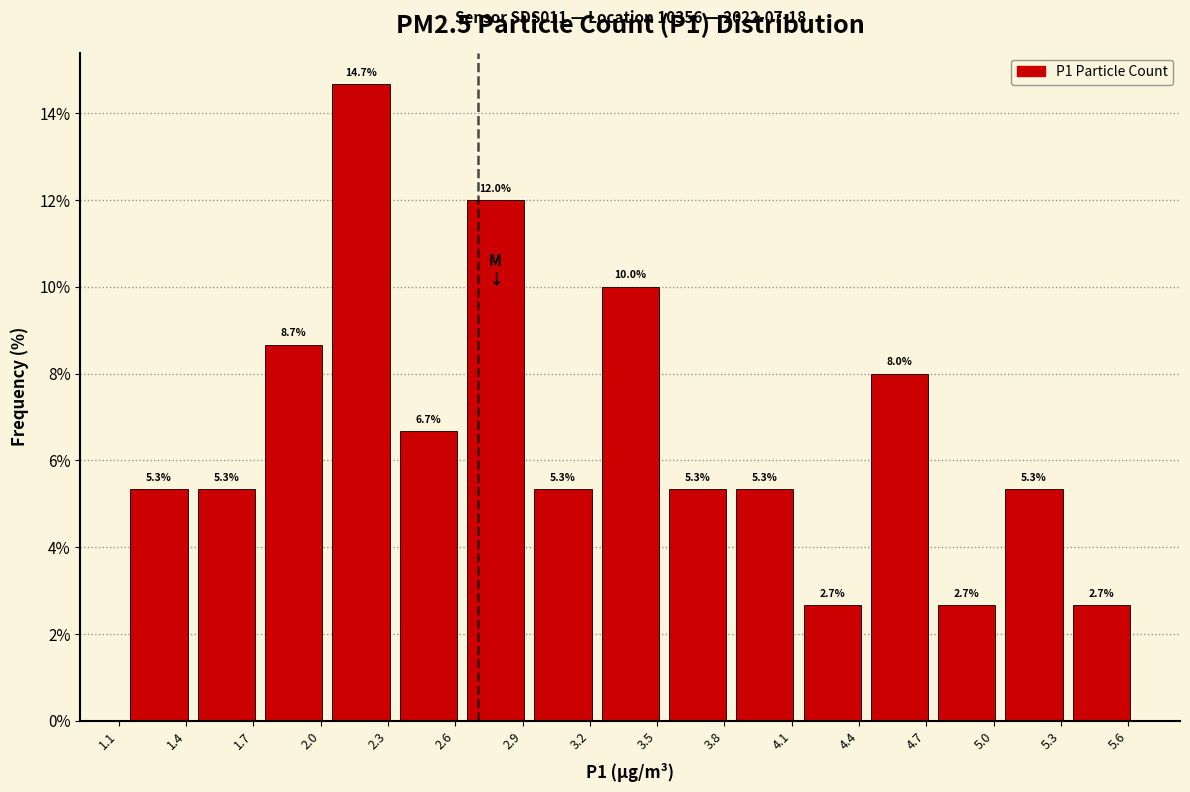

What is the height of the bar covering 4.13 to 4.43 on the x-axis? The bar edges are not printed on the chart, so give them approximately, as read against the axis.

2.7